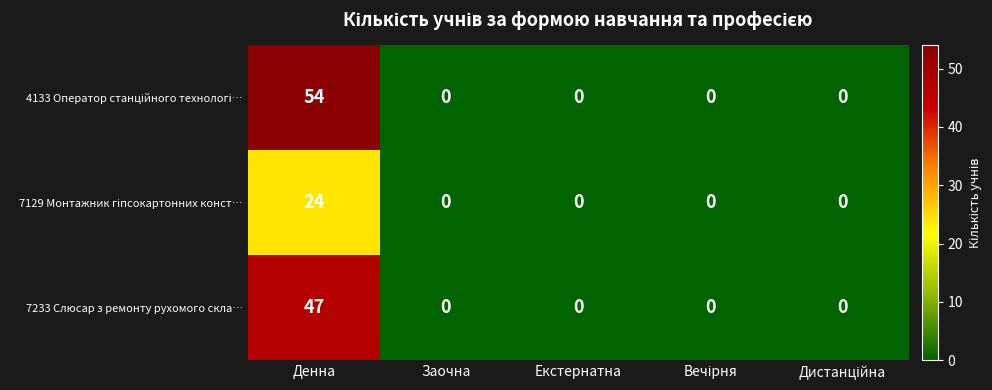

Count the number of data series in this chart.

3